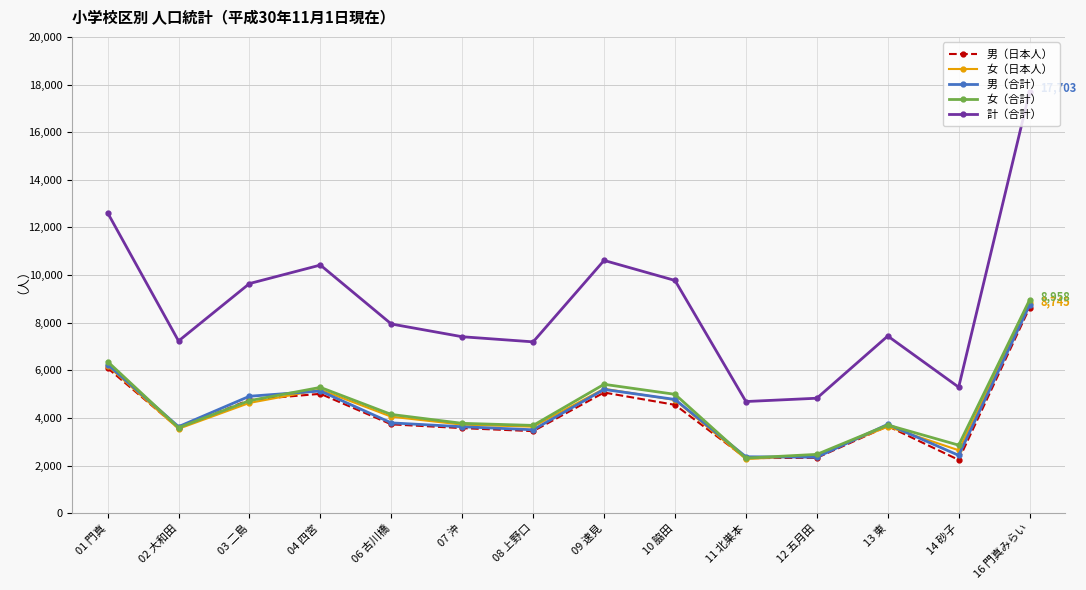

Is the value of 計（合計） at 14 砂子 greater than the value of 男（合計） at 16 門真みらい?

No